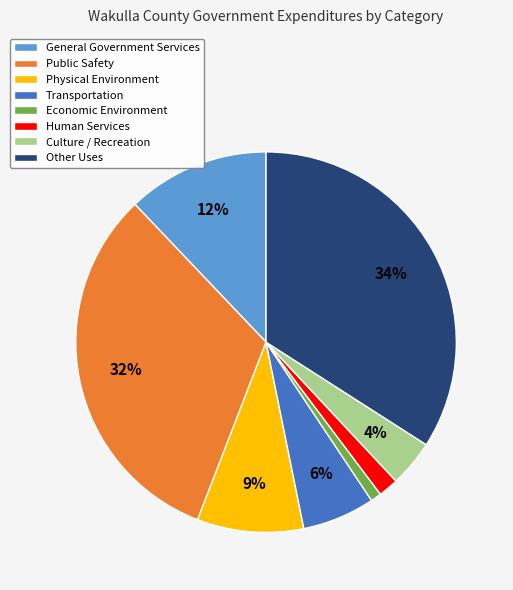

Does Other Uses represent more than half of the total?

No